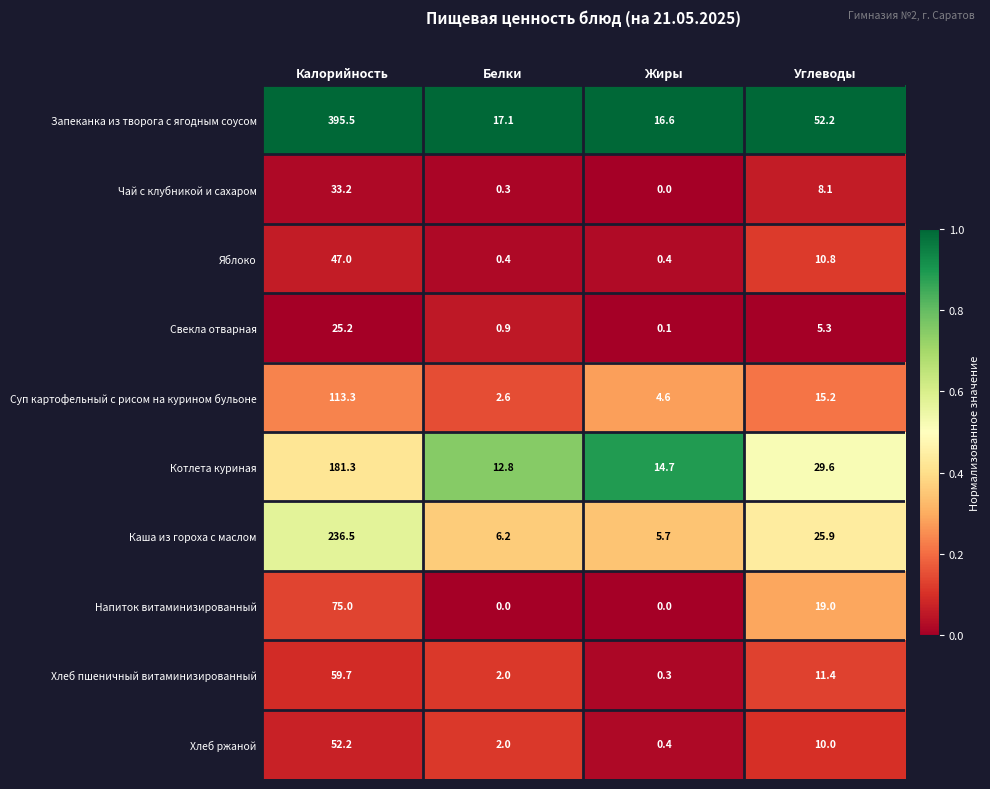

Which category has the highest value in the Яблоко series?

Калорийность